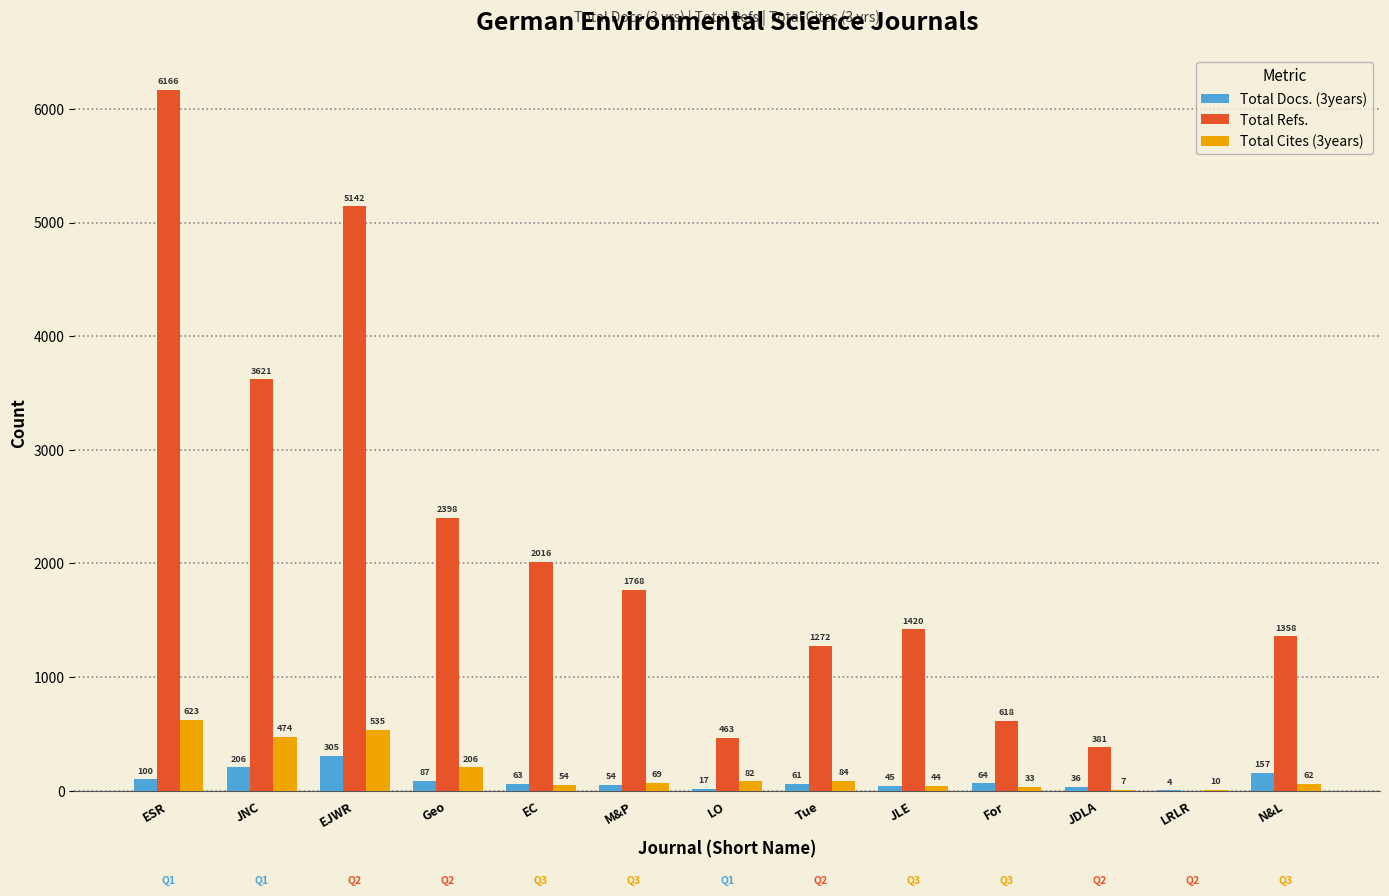

Where does the Total Docs. (3years) series first go above 63?

ESR